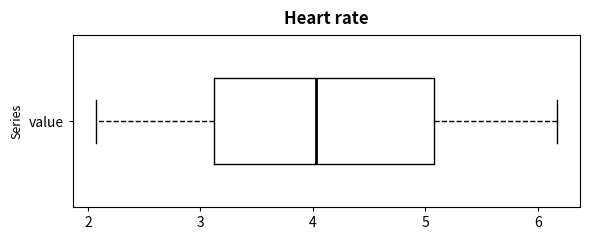

Where is the left edge of the box for value on the x-axis? The values are not printed on the chart, so give them approximately, as read against the axis.

3.1